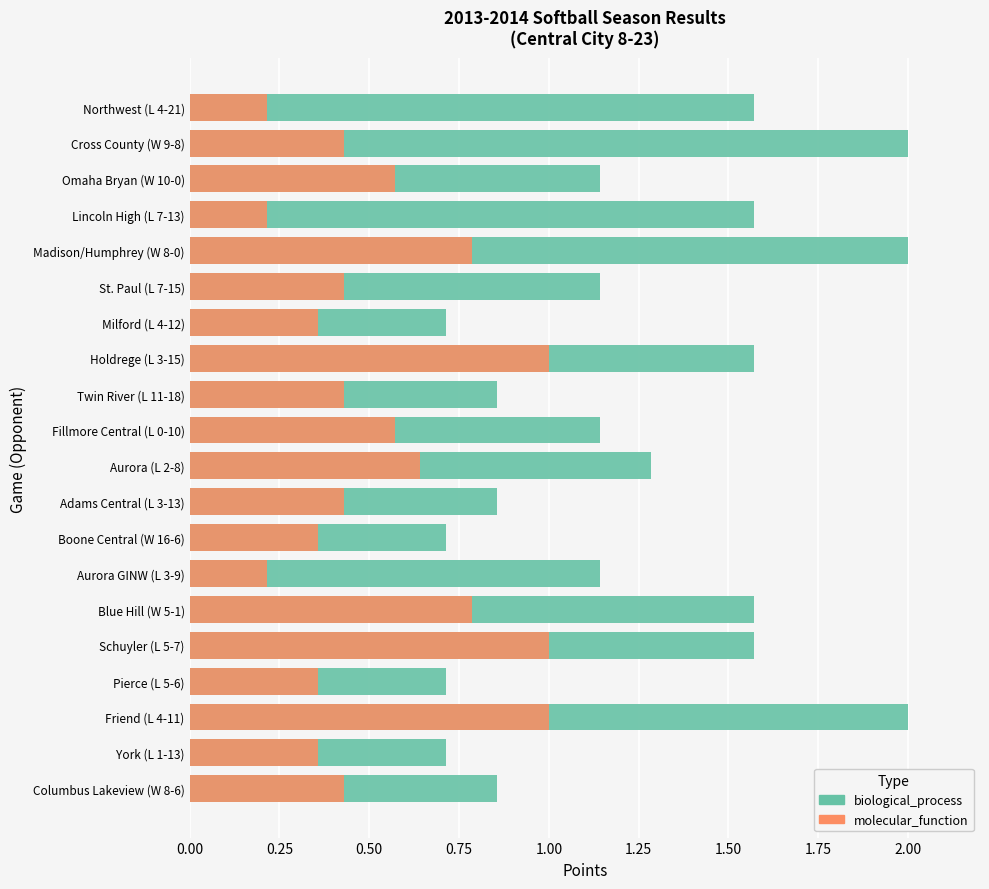

Which series has the widest spread of values?

biological_process